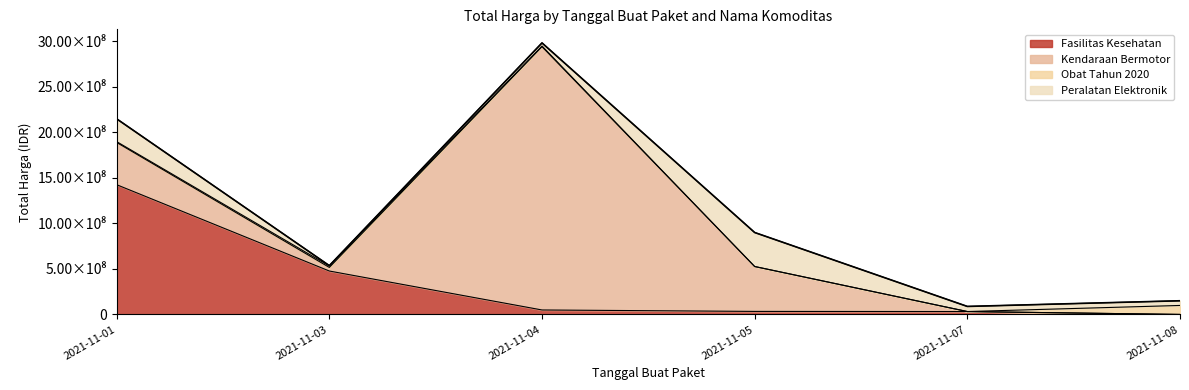

The Peralatan Elektronik series shows 373404000 at 2021-11-05. True or false?

True